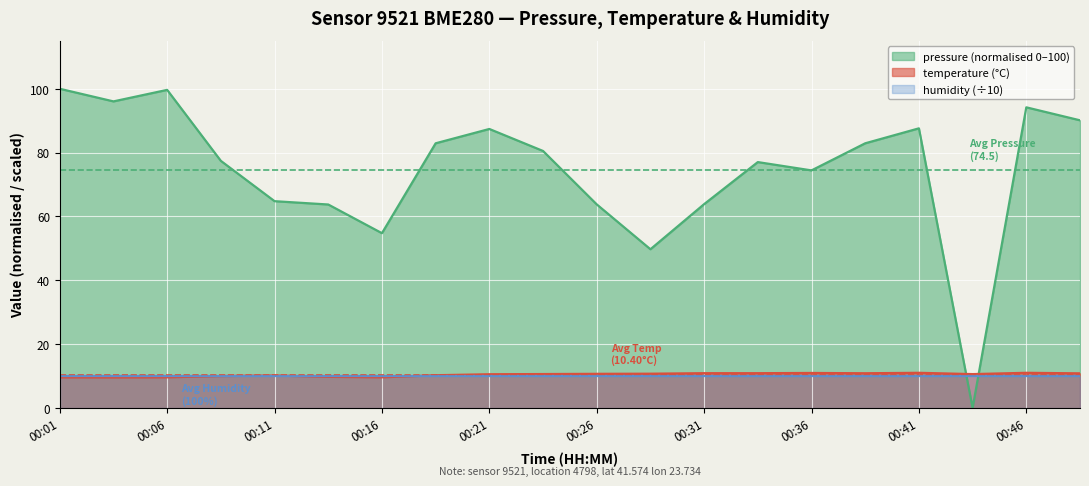

What is the maximum value for pressure?

100.0